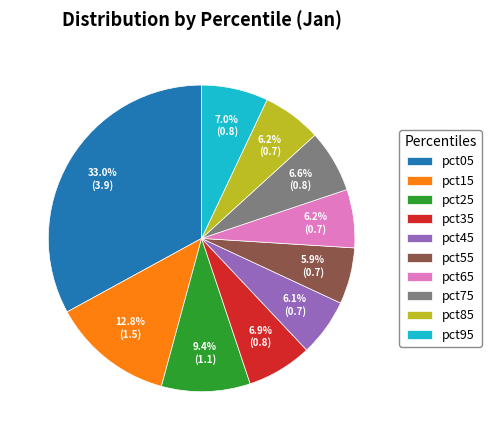

Which slice is the largest?

pct05